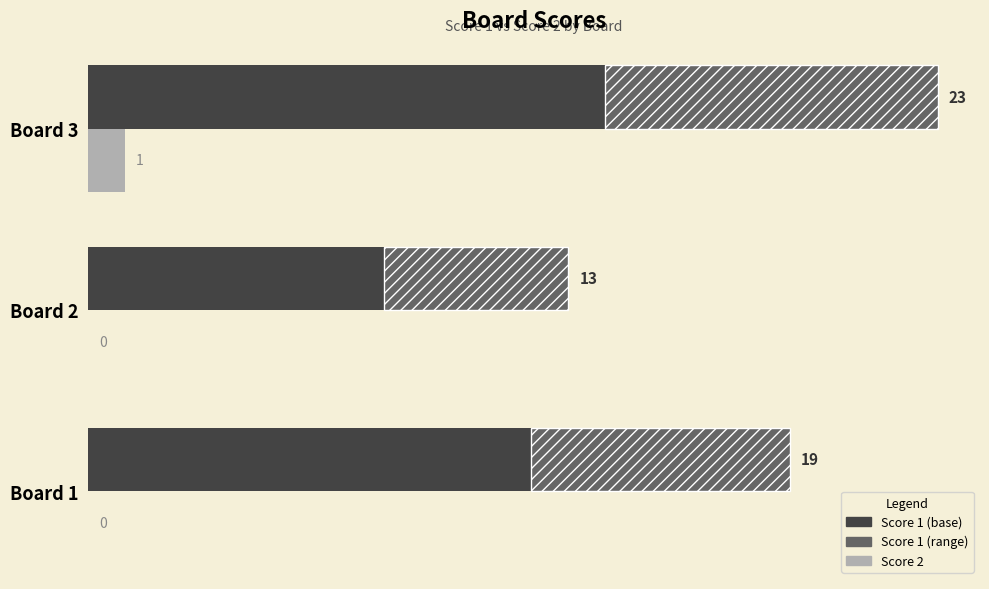

What is the sum of all Score 1 (range) values?

21